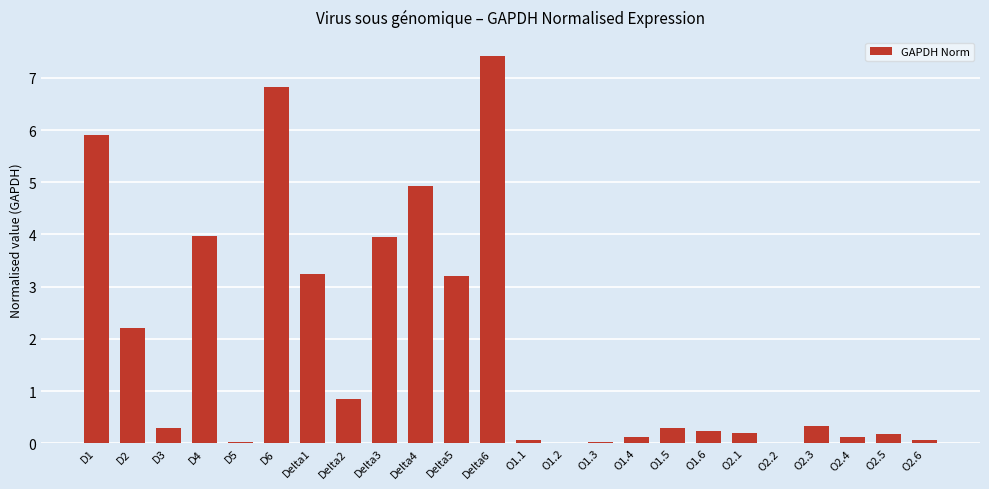

What is the change in value from D6 to O1.5?

-6.5